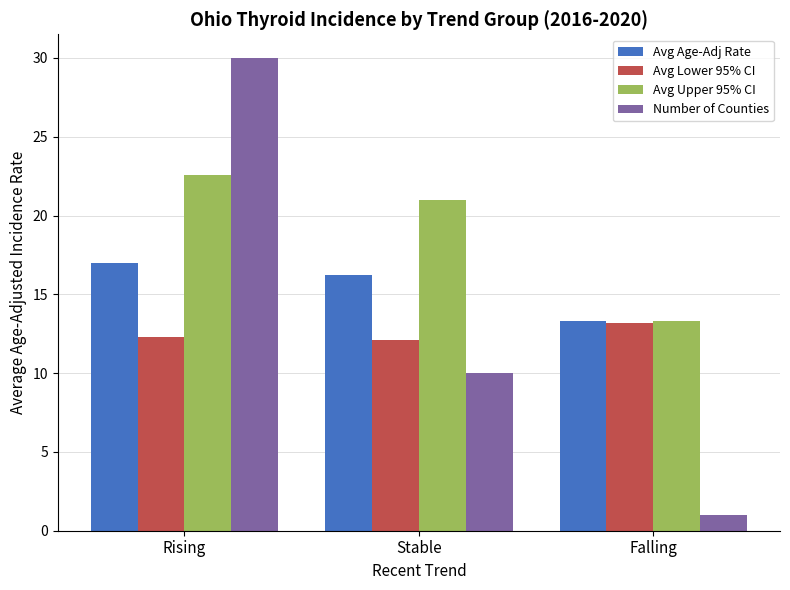

Which category has the highest value in the Avg Upper 95% CI series?

Rising